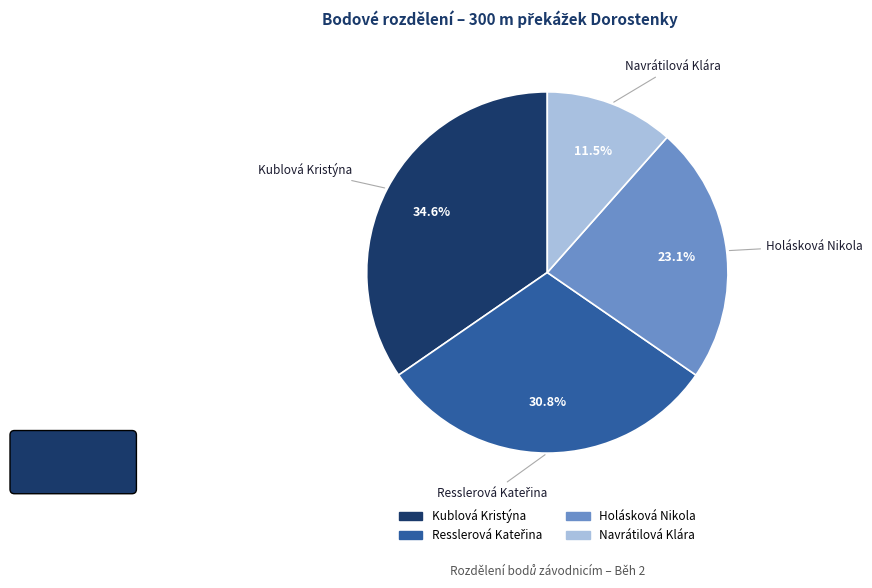

To the nearest percent, what percentage of the pie is Holásková Nikola?

23%